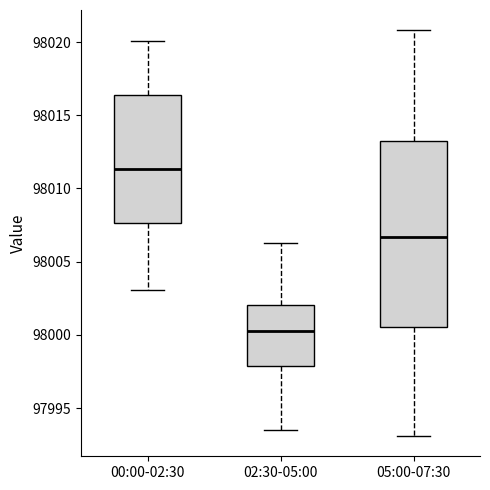

Which box is the tallest, from its lower edge to its upper edge?

05:00-07:30